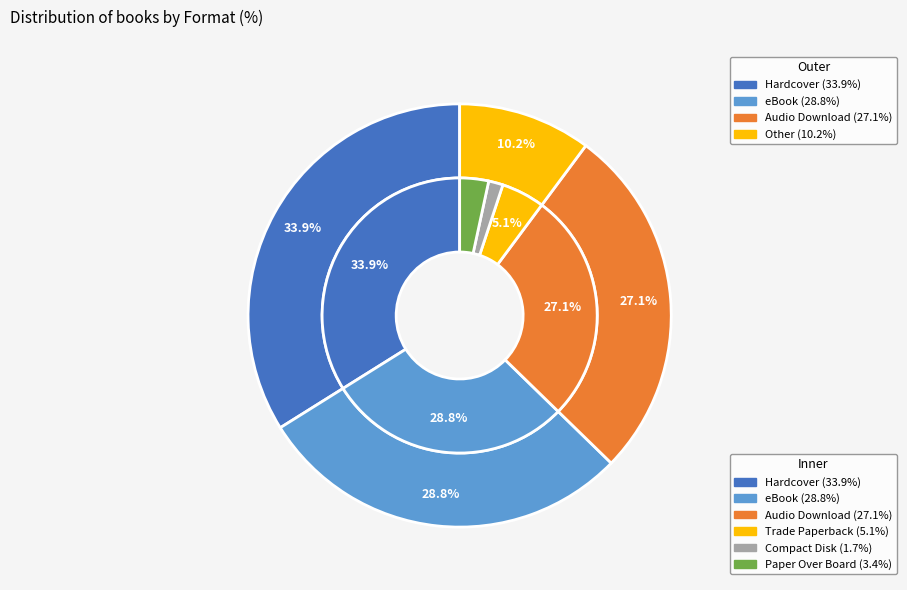

Is it true that Audio Download is 27% of the pie?

True